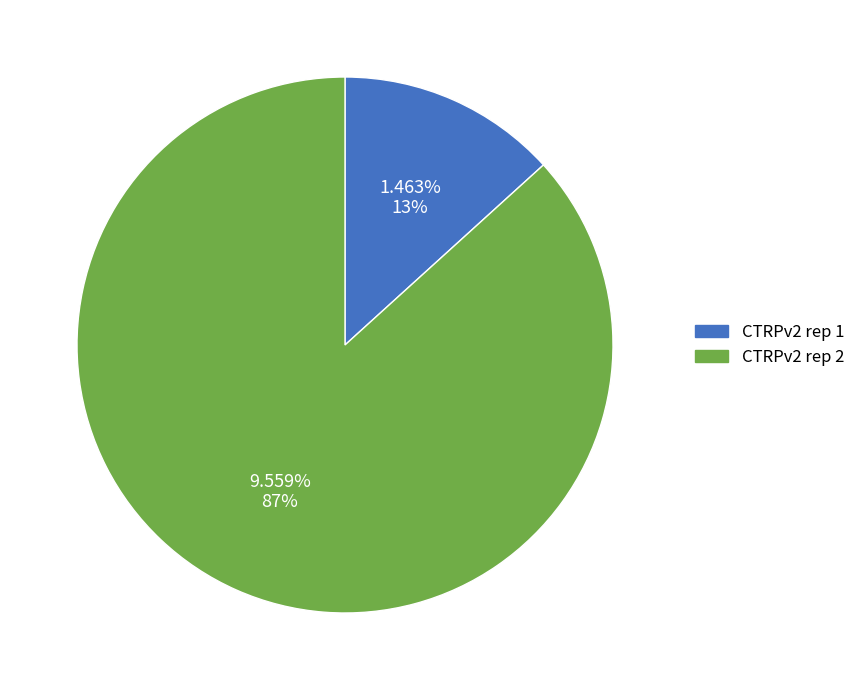

What is the change in value from CTRPv2 rep 1 to CTRPv2 rep 2?

+8.1